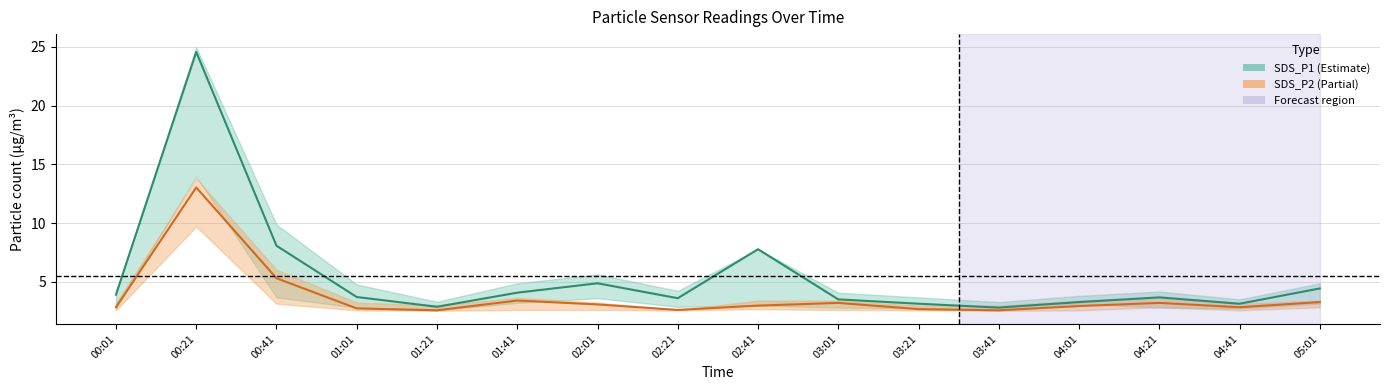

True or false: SDS_P1 and SDS_P2 cross at least once.

False